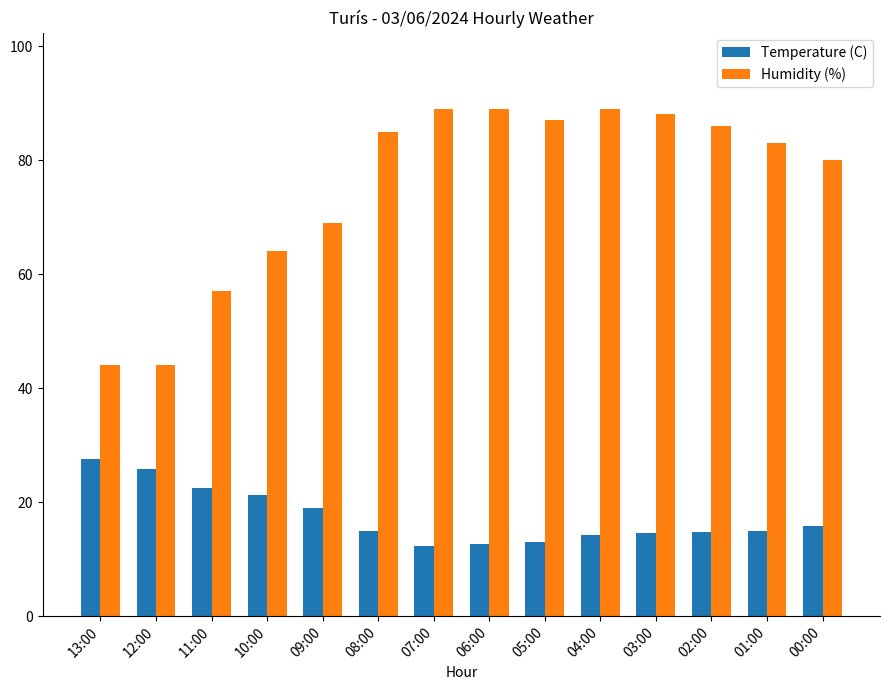

What is the label of the 9th bar from the left?

05:00